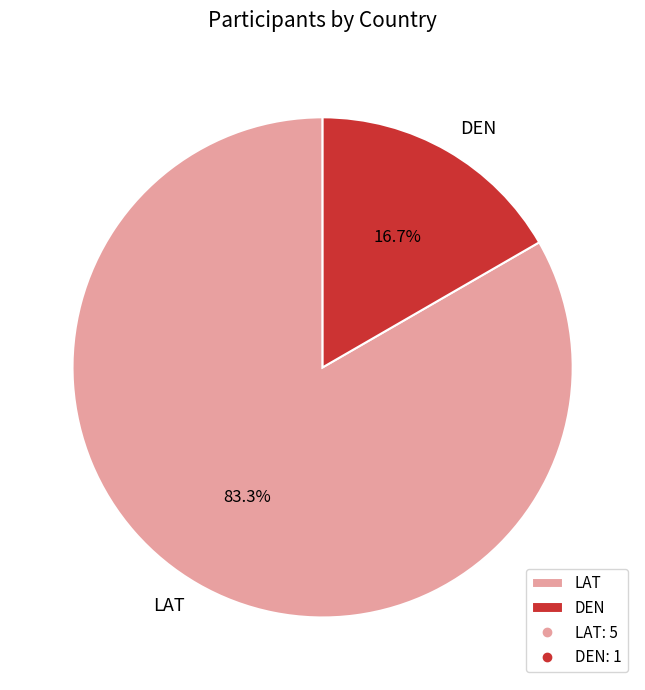

Which category has the biggest portion of the pie?

LAT